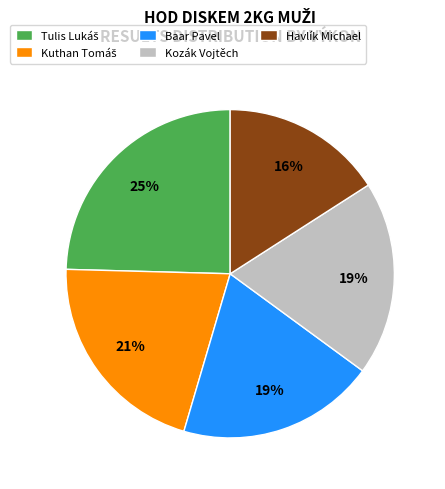

True or false: Havlík Michael accounts for 16% of the total.

True